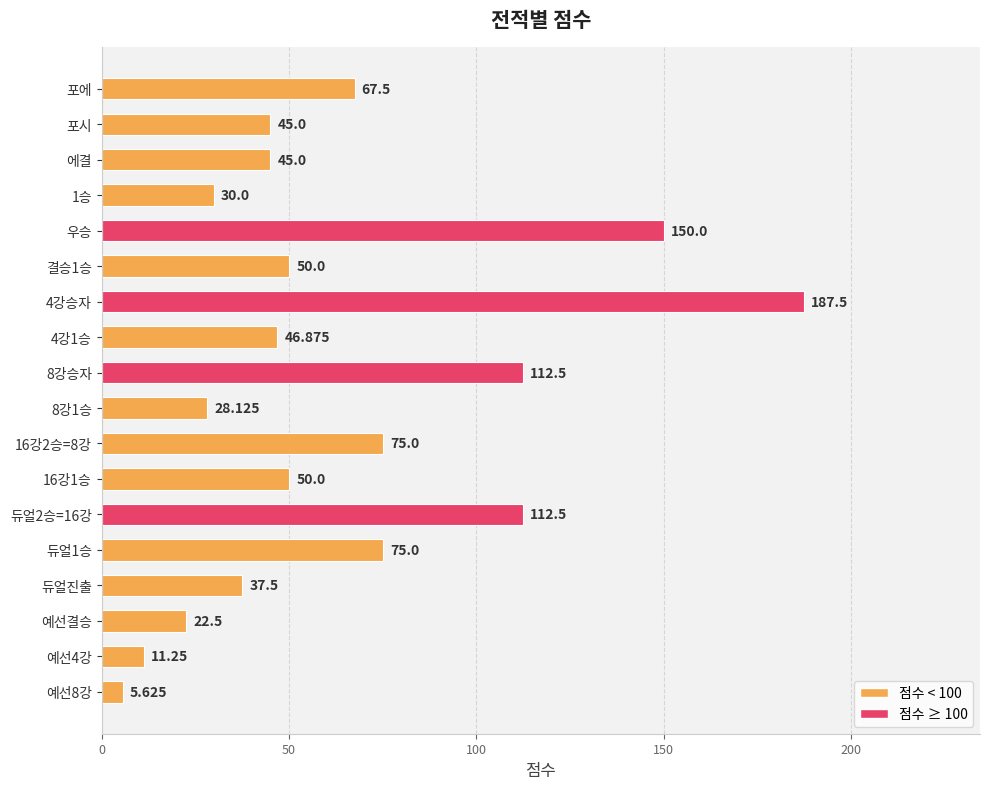

Does the chart contain any negative values?

No